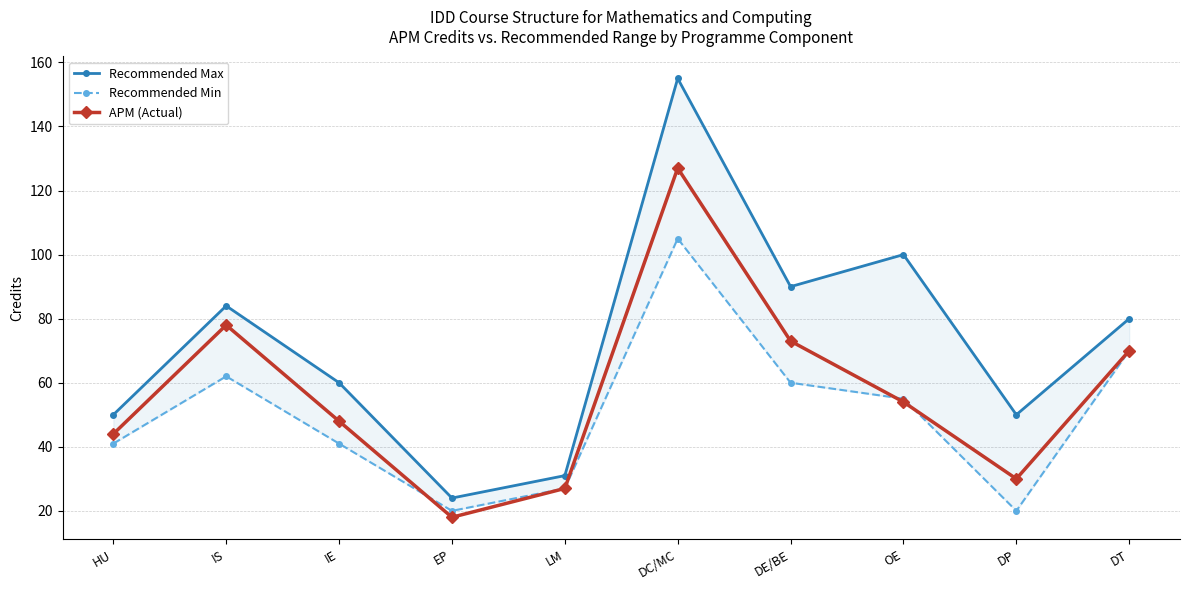

At which category does Recommended Max reach its first local peak?

IS